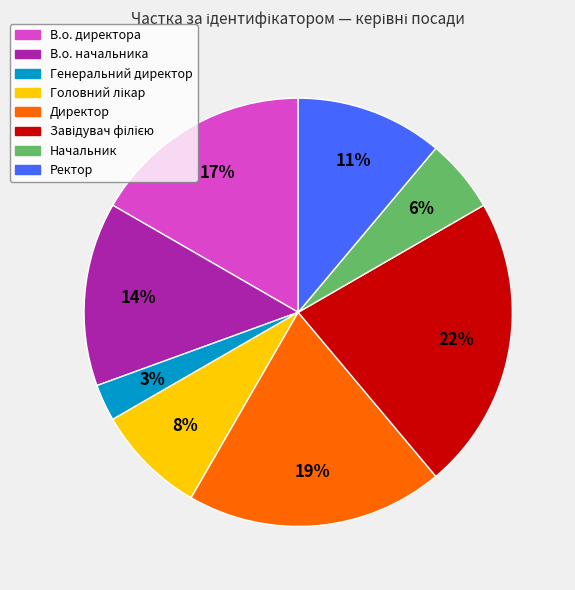

Does any single category account for the majority?

No